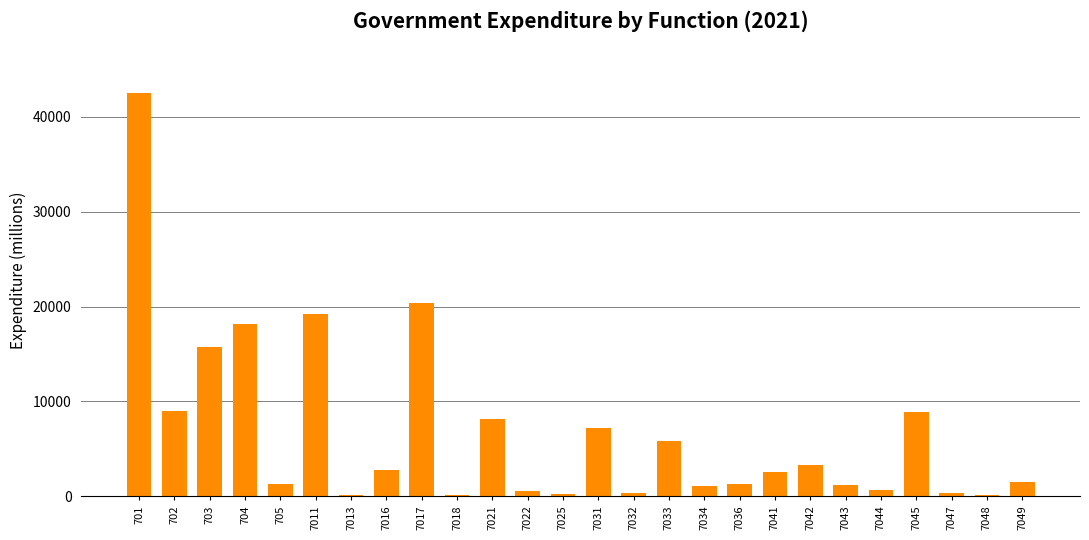

What is the sum of all values?

172613.3